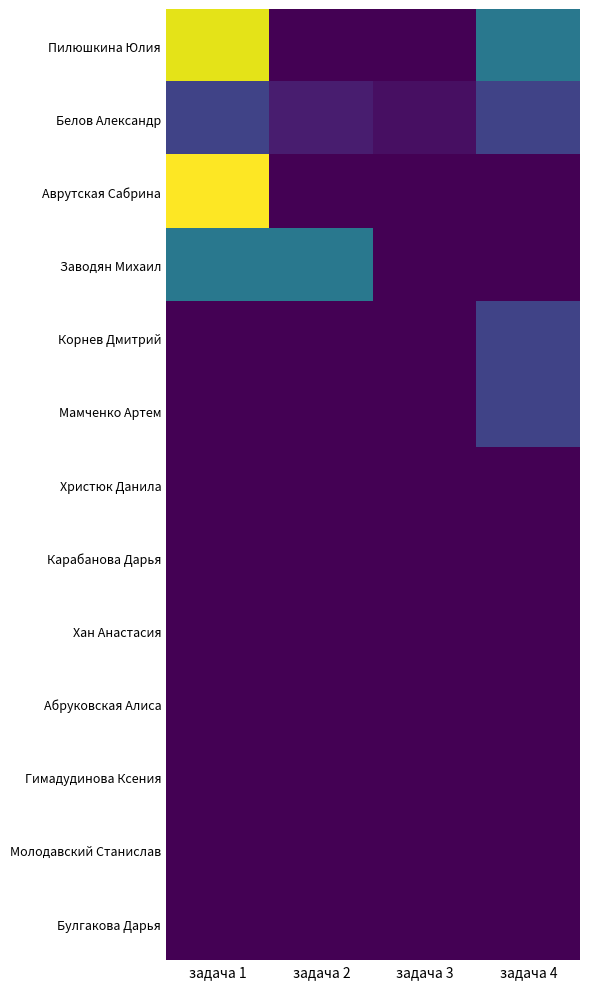

At how many categories does at least one series exceed 13?

1